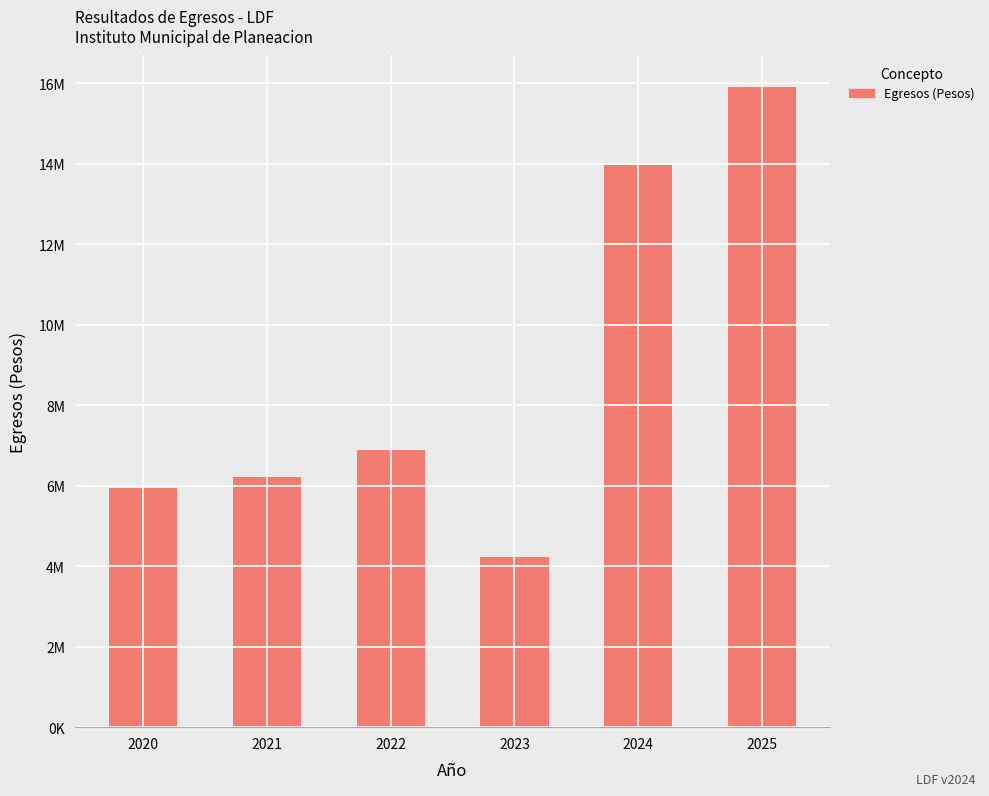

Does the chart contain any negative values?

No